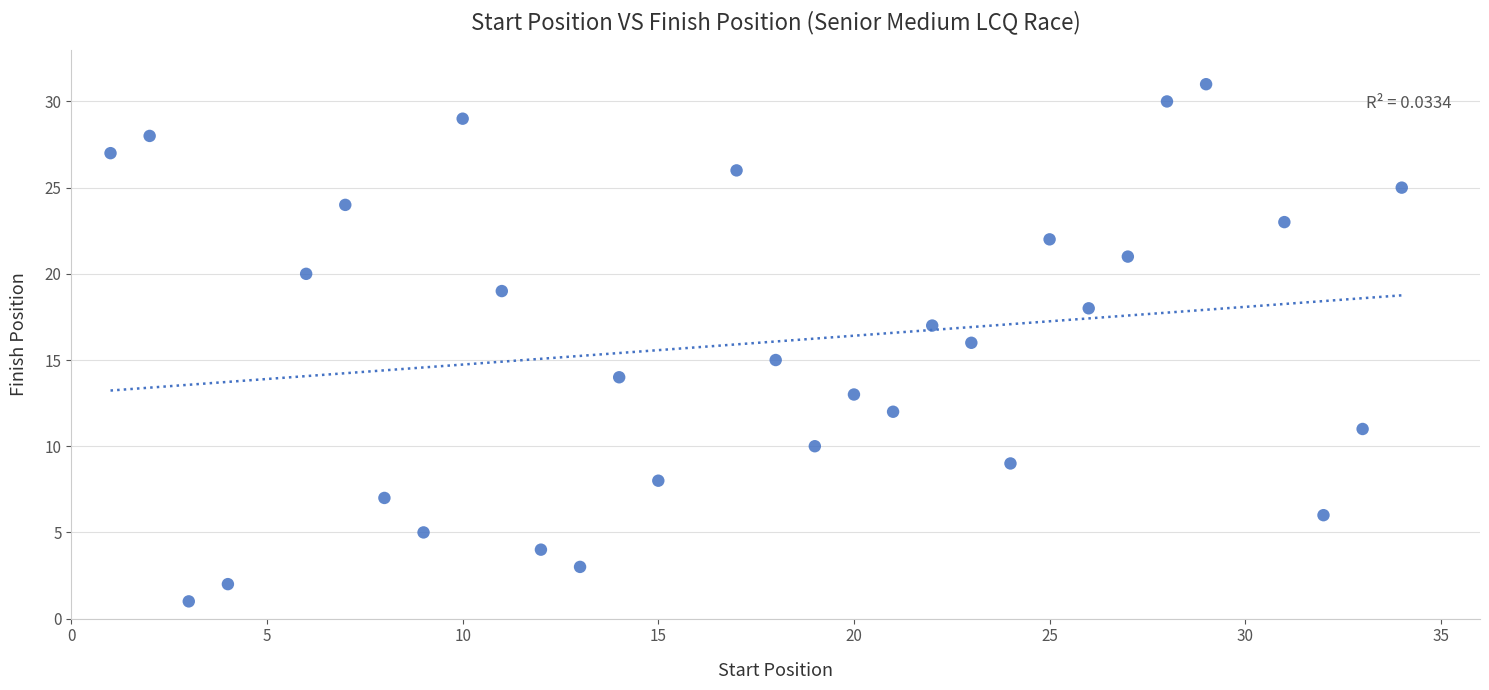

How many data points are displayed?

31